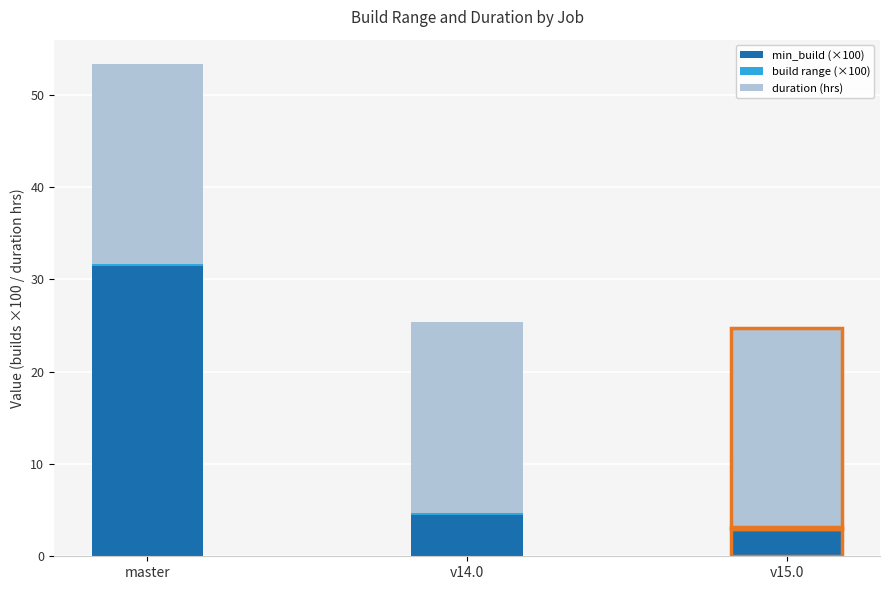

At which label does min_build (×100) reach its peak?

master